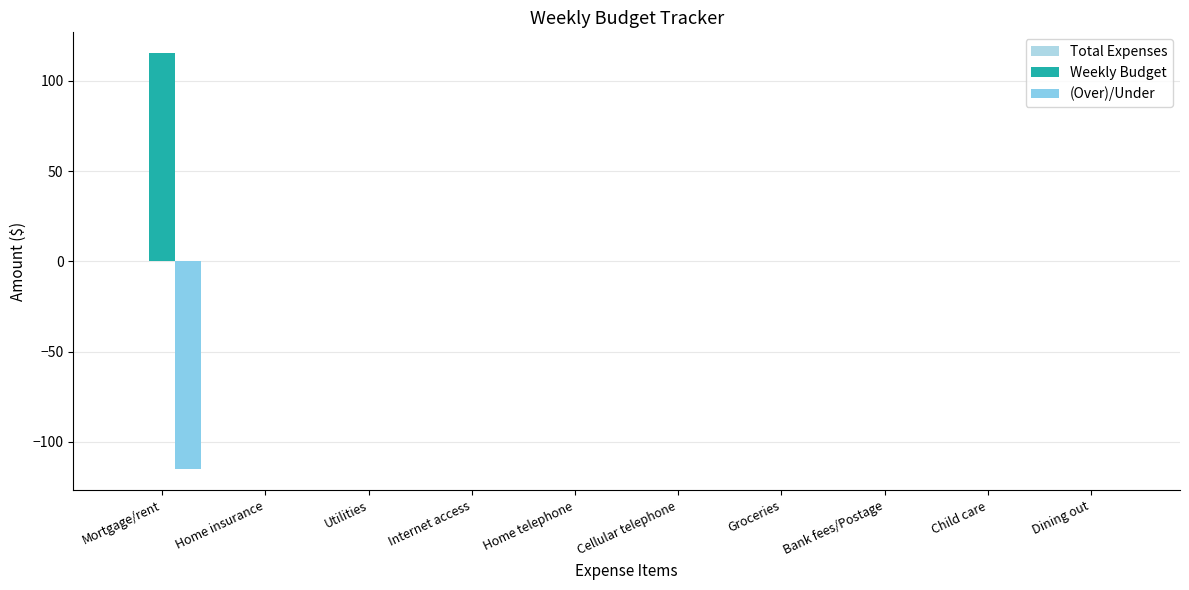

Count the number of categories in the chart.

10